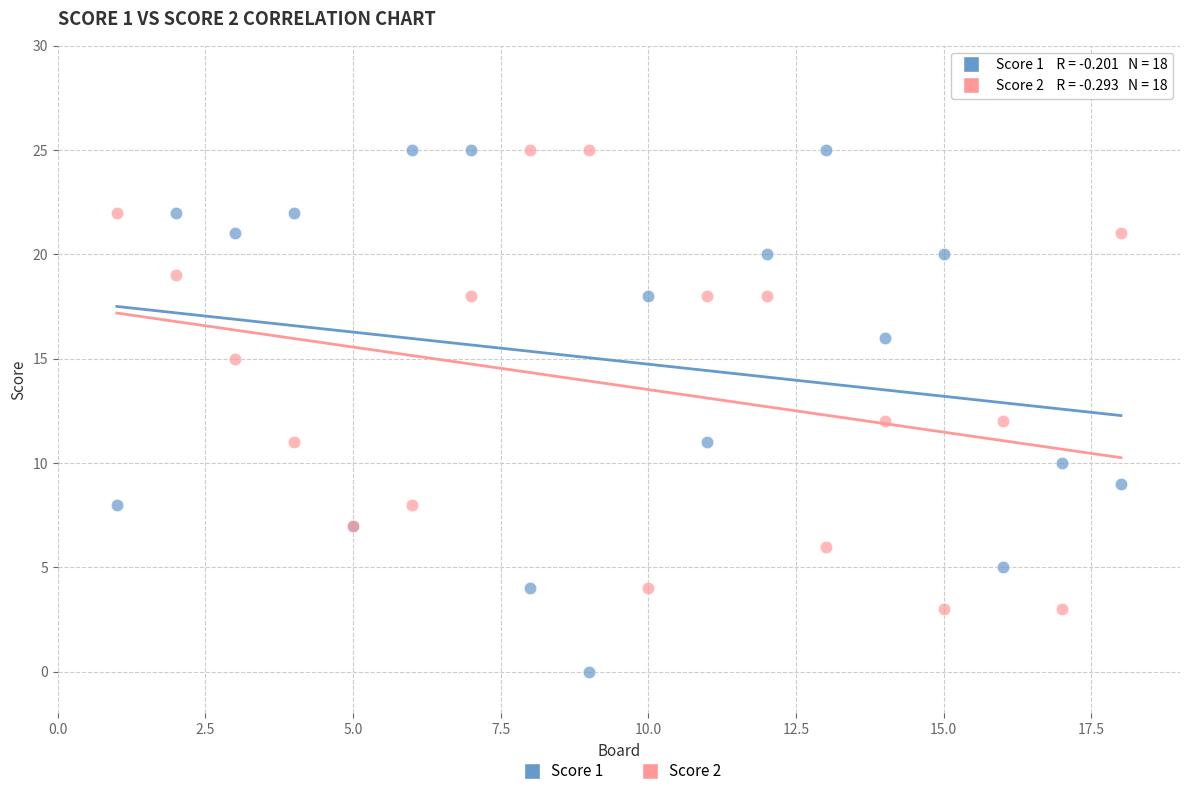

Which series reaches the minimum Y coordinate?

Score 1